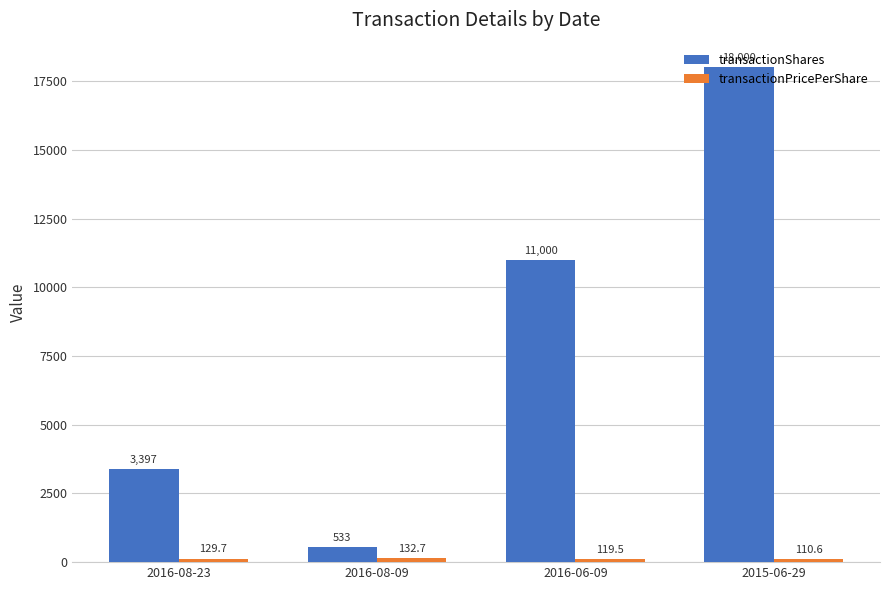

What is the label of the 3rd bar from the right?

2016-08-09